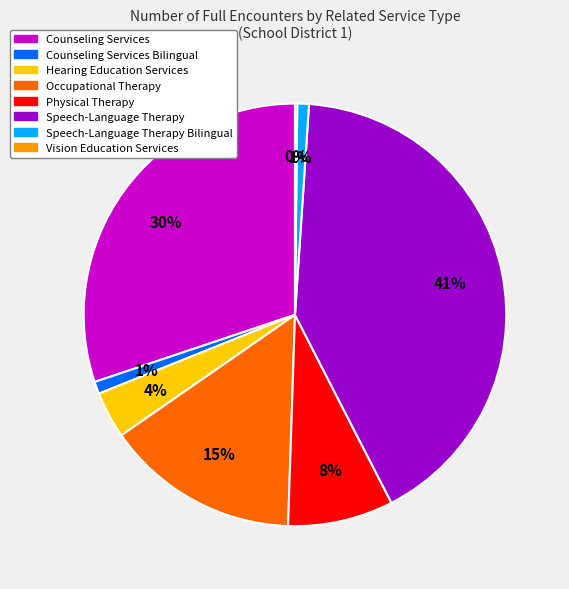

Is there a majority slice in this chart?

No